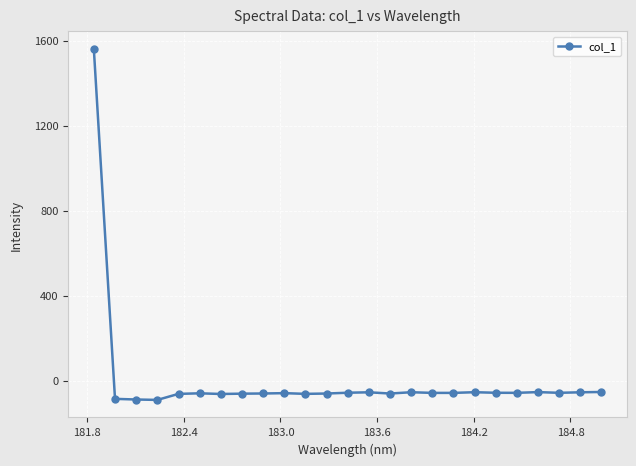

What is the value of the 9th point from the left?

-60.1